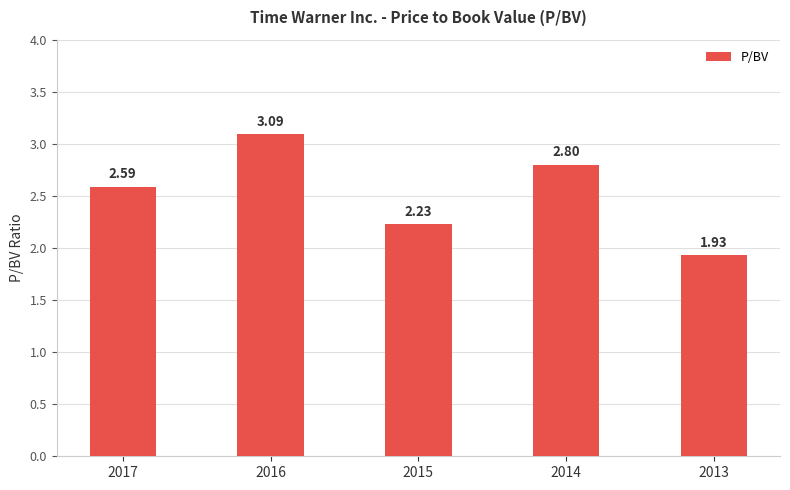

What is the sum of all values?

12.6